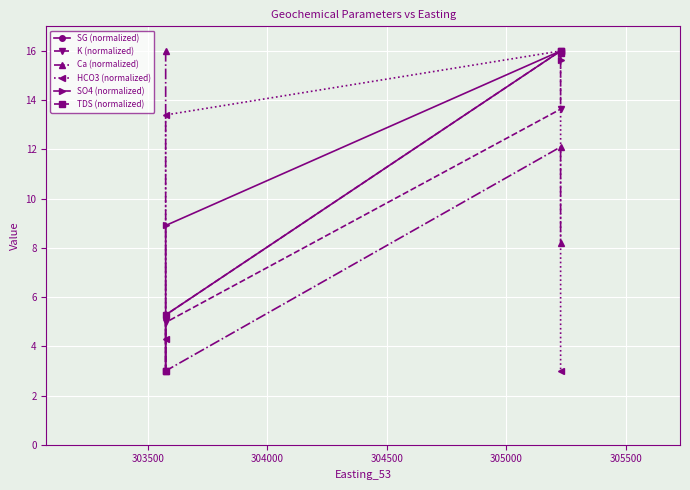

Which series has the largest total across all categories?

SO4 (normalized)